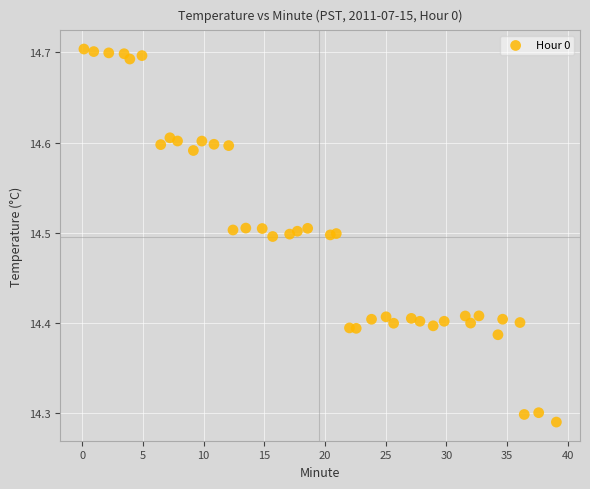

What is the range of Y values (max minus min)?

0.4